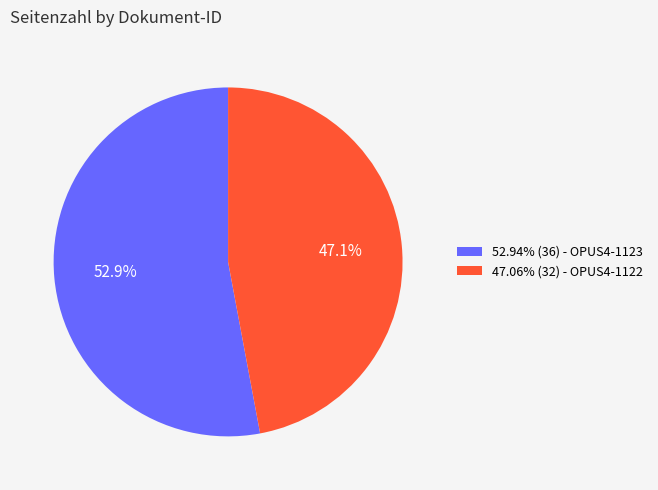

Does any single category account for the majority?

Yes